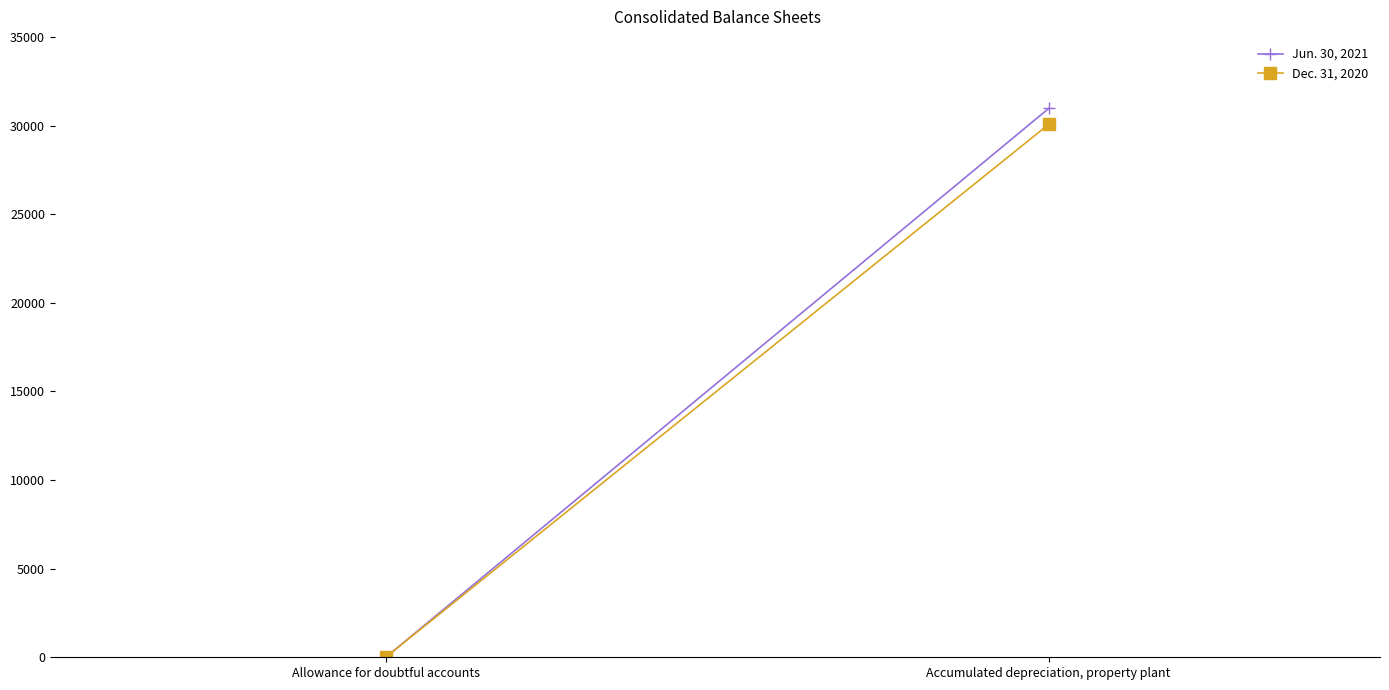

Between Allowance for doubtful accounts and Accumulated depreciation, property plant, which series saw the biggest shift?

Jun. 30, 2021